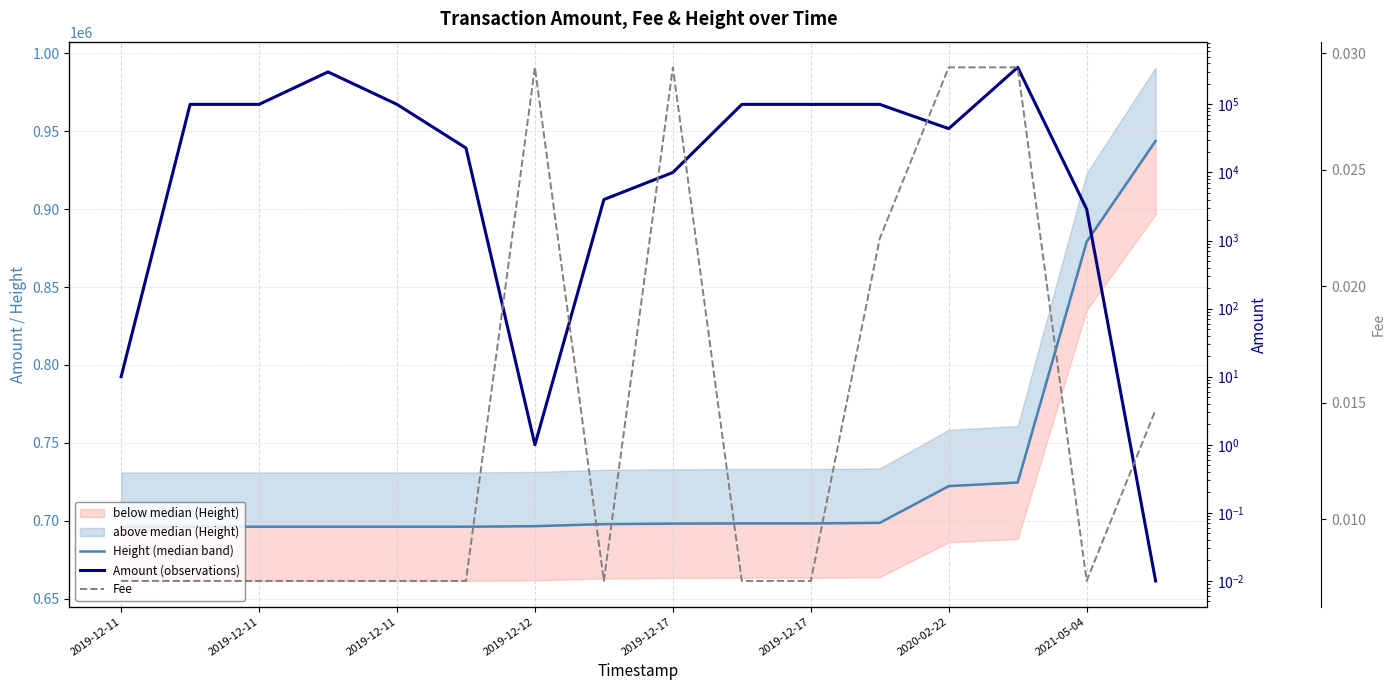

Read the Amount (observations) value at 2021-05-04.

4000.0